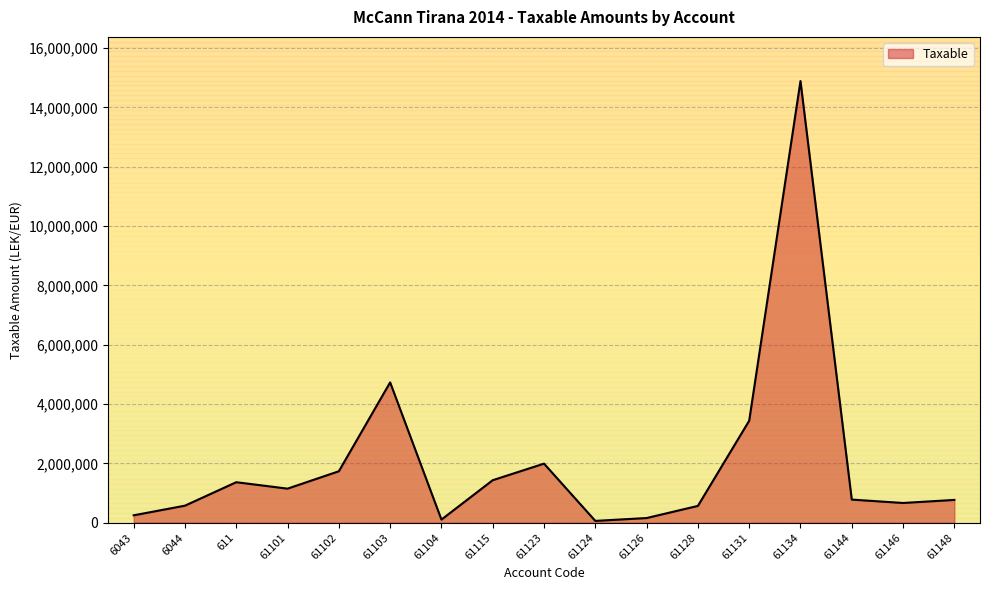

What position from the left is 61134?

14